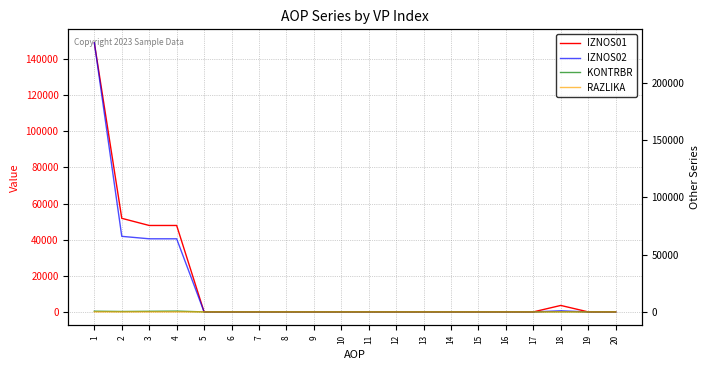

How many values in KONTRBR are above zero?

5